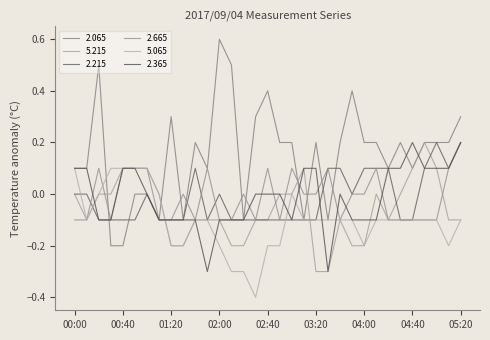

After their last crossing, which series has the higher values: 2.215 or 2.065?

2.065